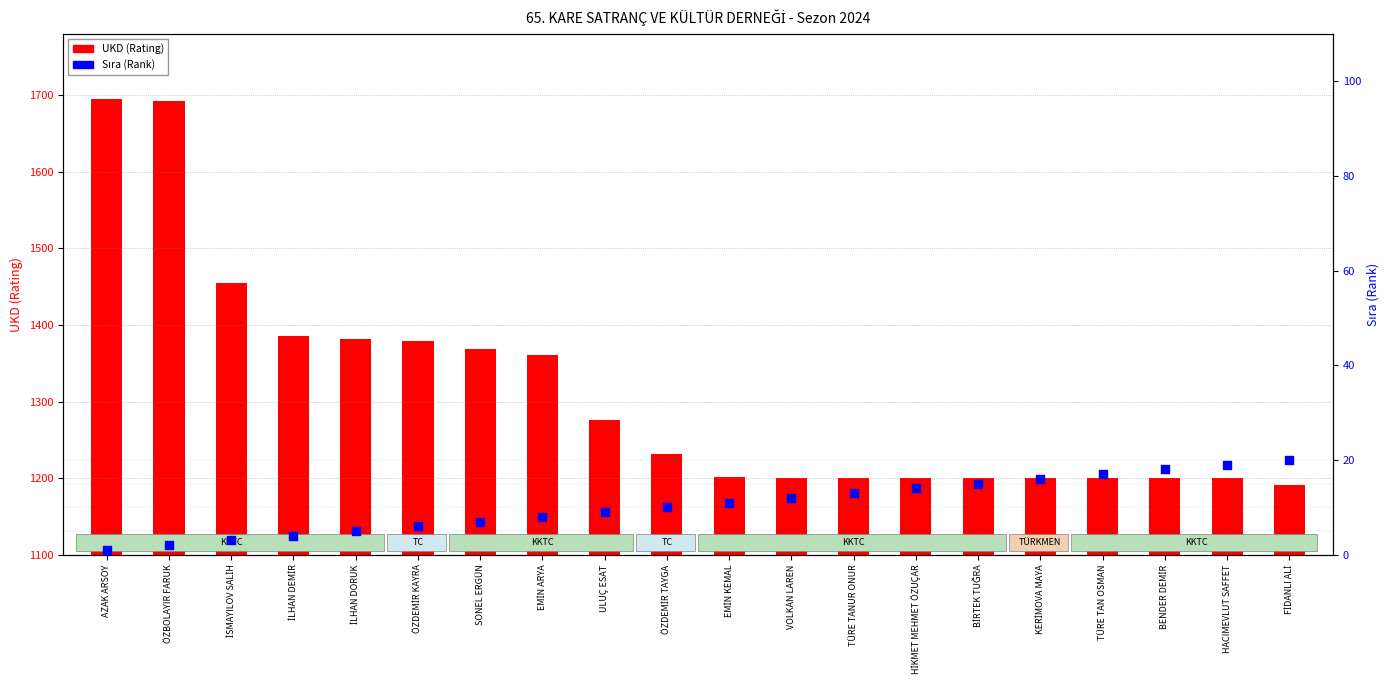

Which series has the largest Y range (max minus min)?

UKD (Rating)